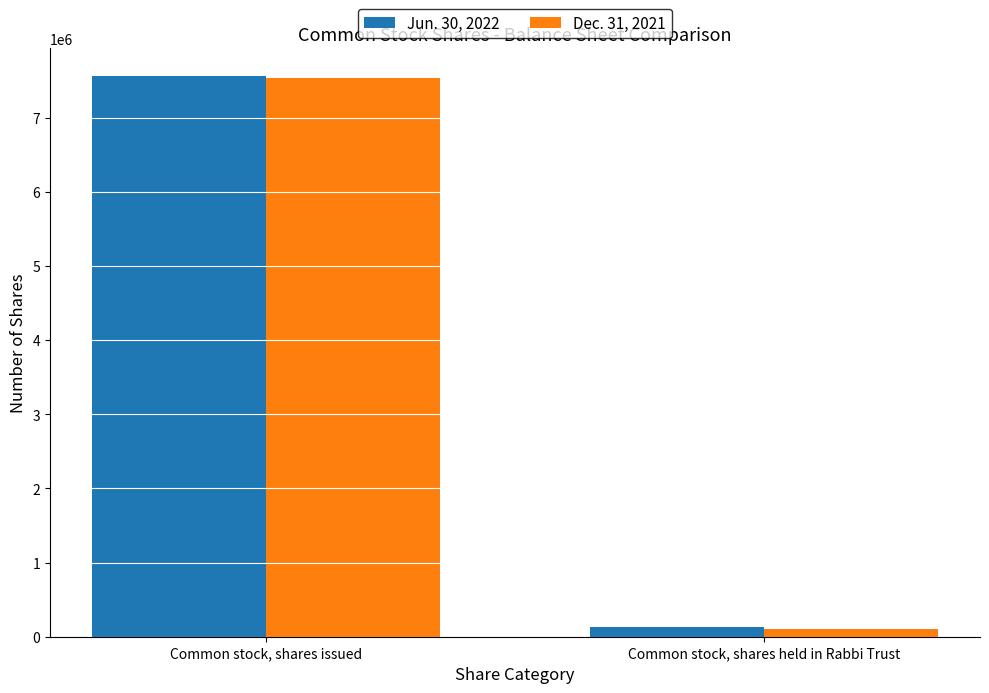

What position from the left is Common stock, shares issued?

1